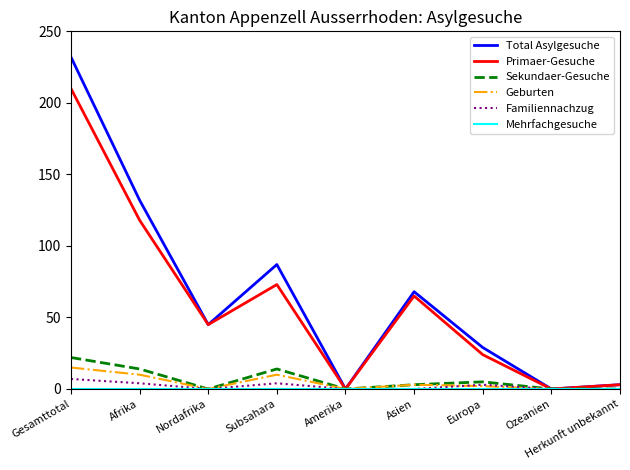

What position from the right is Nordafrika?

7